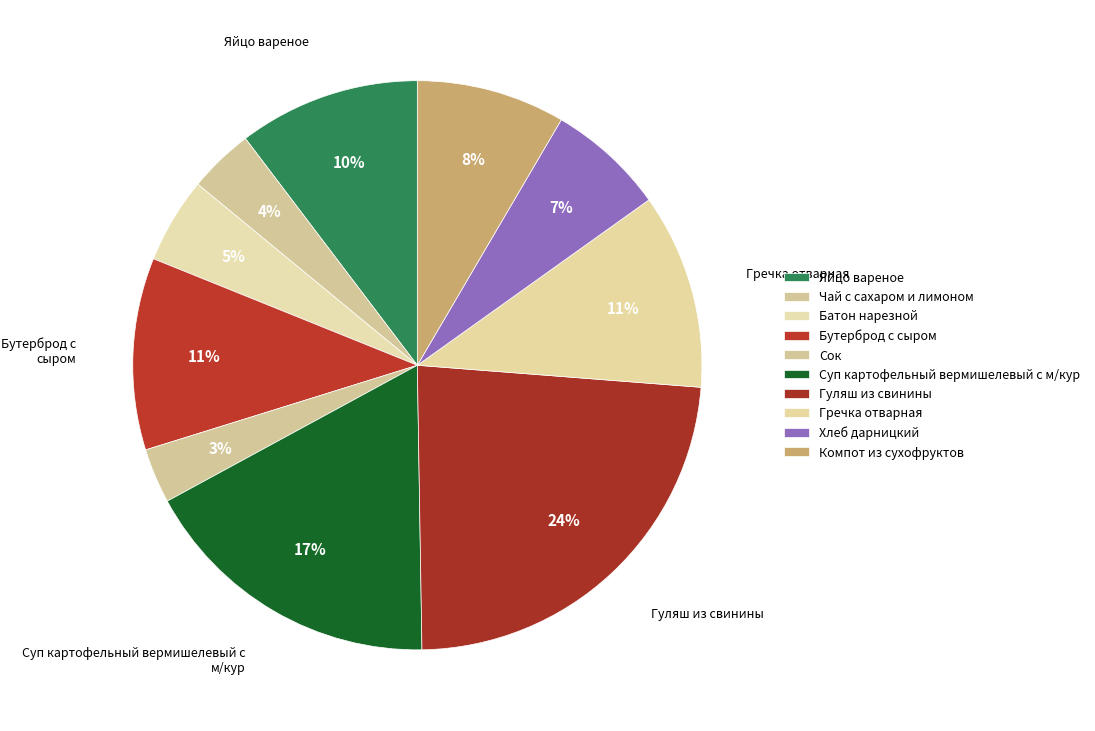

What is the ratio of the value at Бутерброд с сыром to the value at Батон нарезной?

2.2